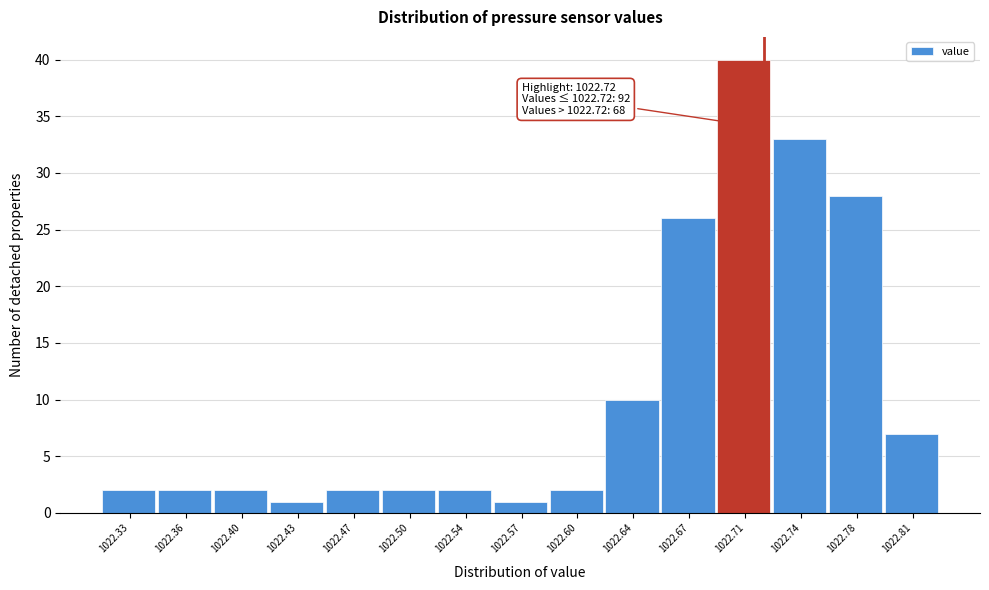

Over which range of the x-axis is the bar tallest?

1022.690 to 1022.725